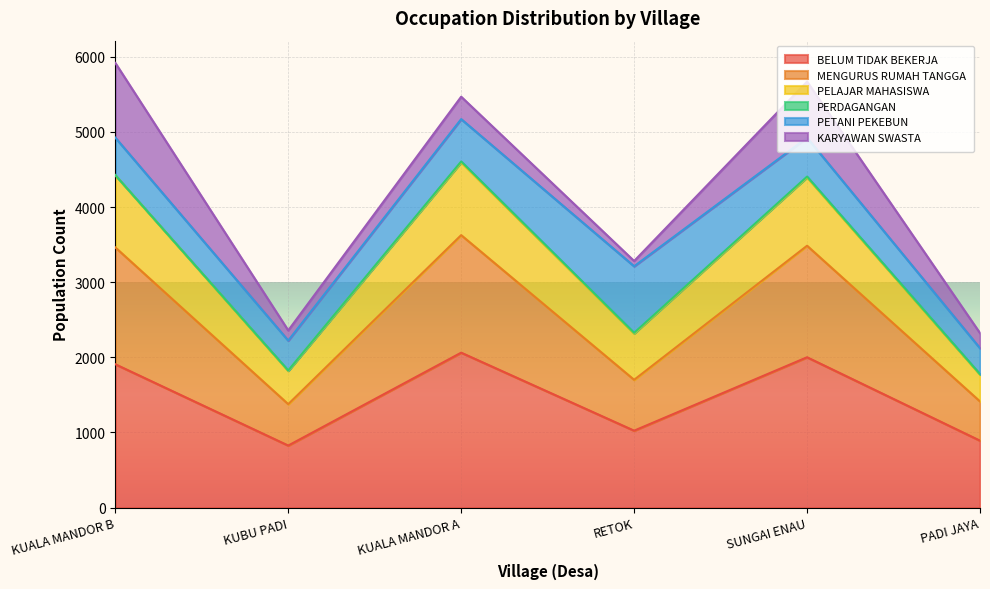

Does the chart display data point markers on the line(s)?

No